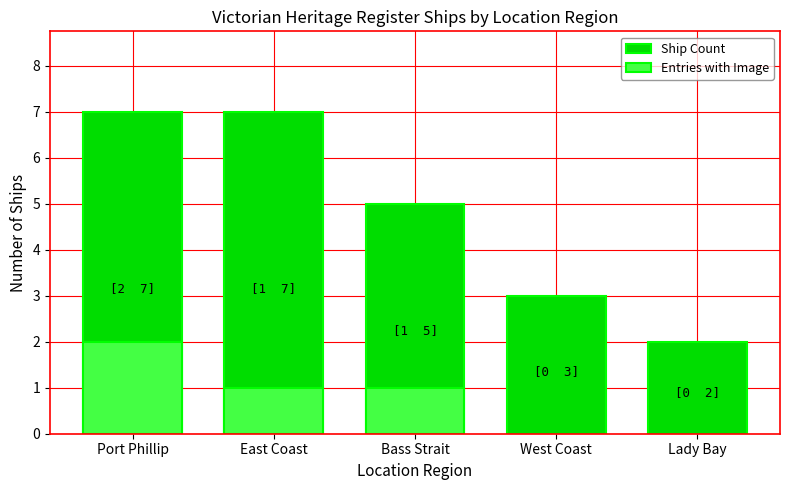

At which category does the chart reach its peak across all series?

Port Phillip